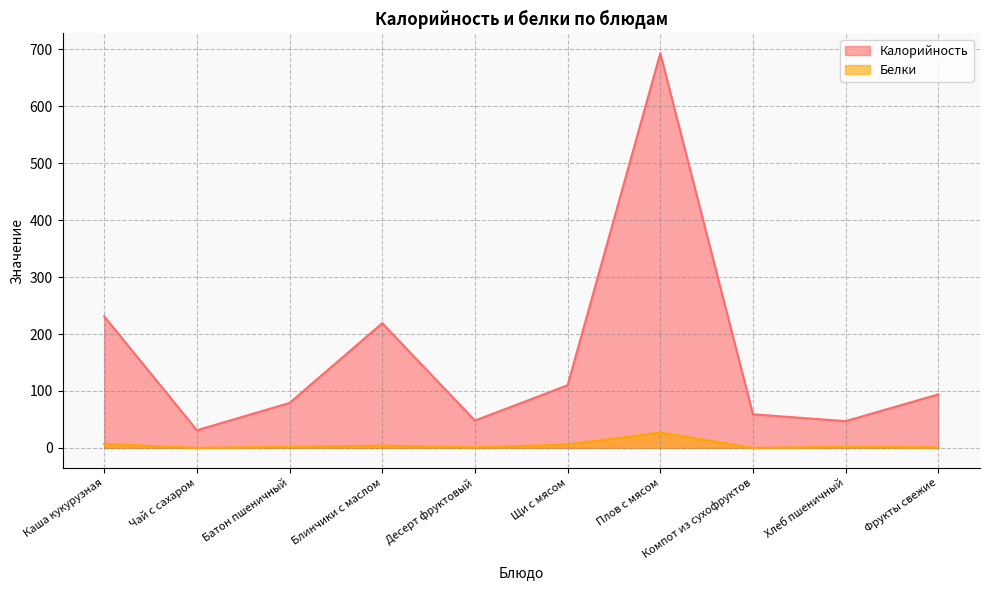

True or false: Калорийность and Белки intersect in this chart.

False